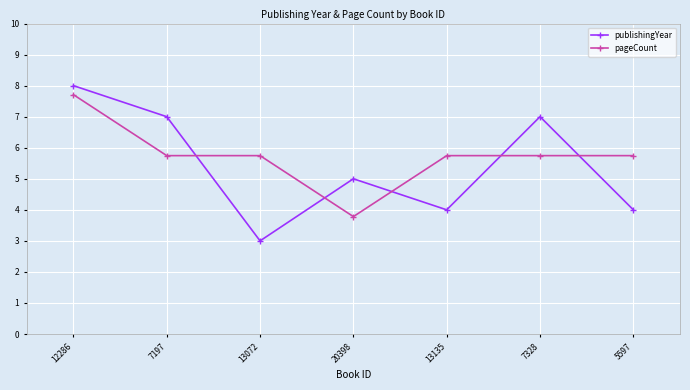

Which series changed the most between 7197 and 13072?

publishingYear